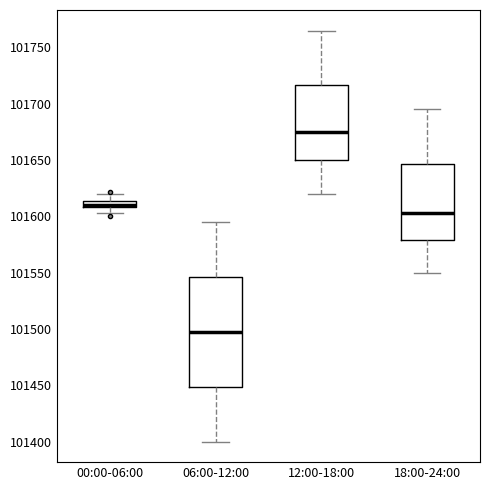

Which box has the lowest median line?

06:00-12:00